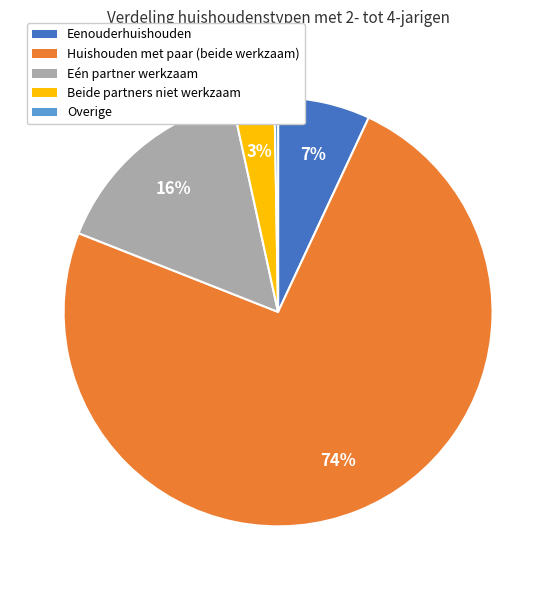

What percentage is the Eenouderhuishouden slice, to the nearest percent?

7%